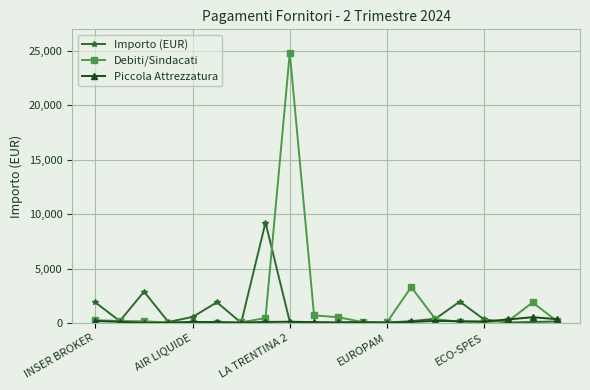

What is the greatest value displayed?

24842.1